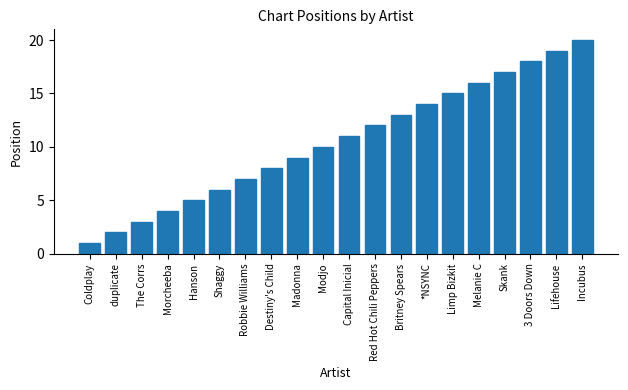

Is it true that the value at Capital Inicial is 5?

False